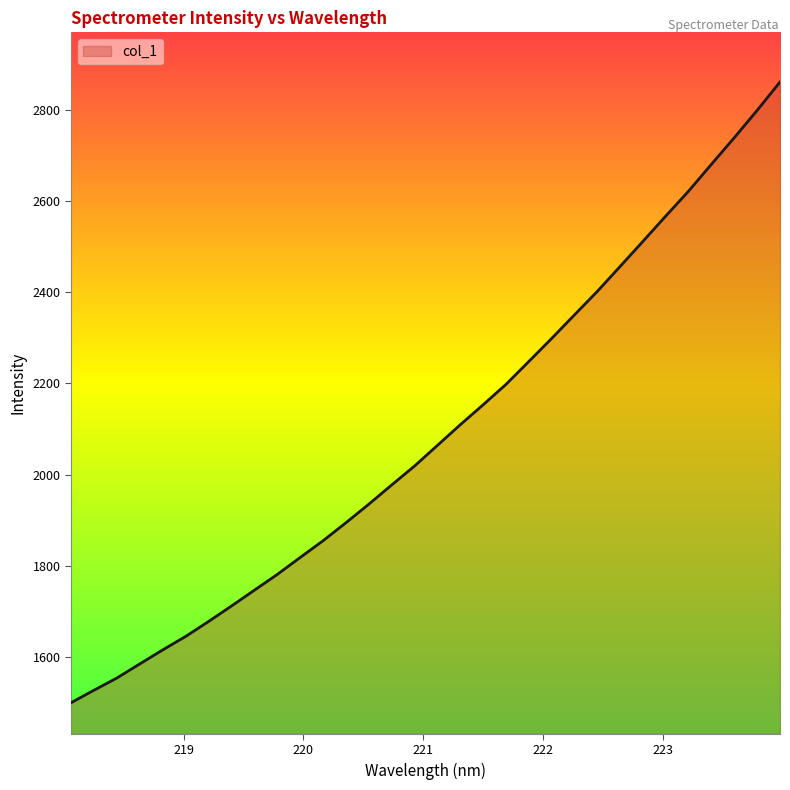

What is the smallest value displayed?

1499.2